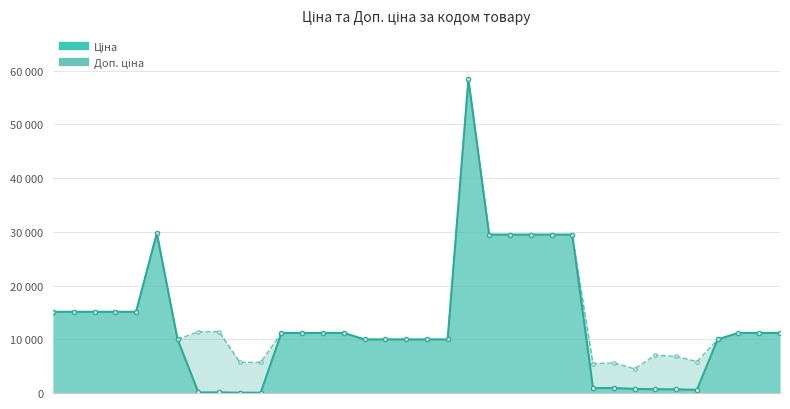

What is the difference between the maximum and minimum values in the Доп. ціна series?

53913.2